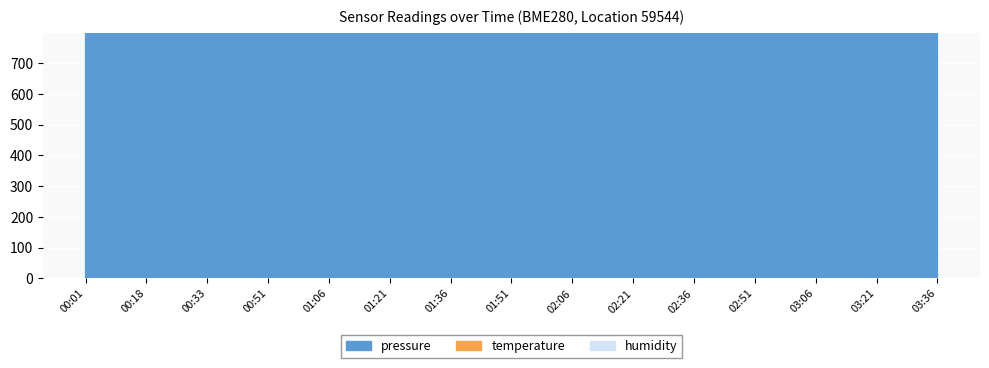

At which category is the sum across all series the highest?

00:01